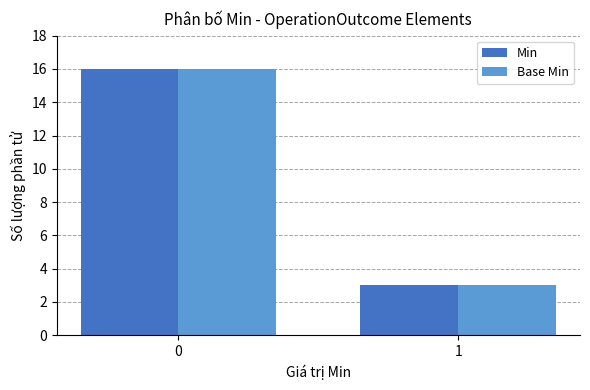

At which label is Base Min closest to 9?

1